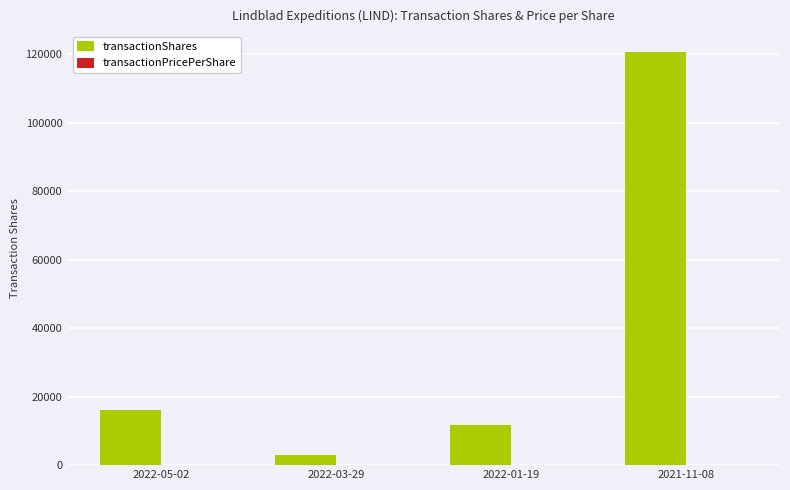

Are the bars grouped side by side (vs. stacked)?

Yes